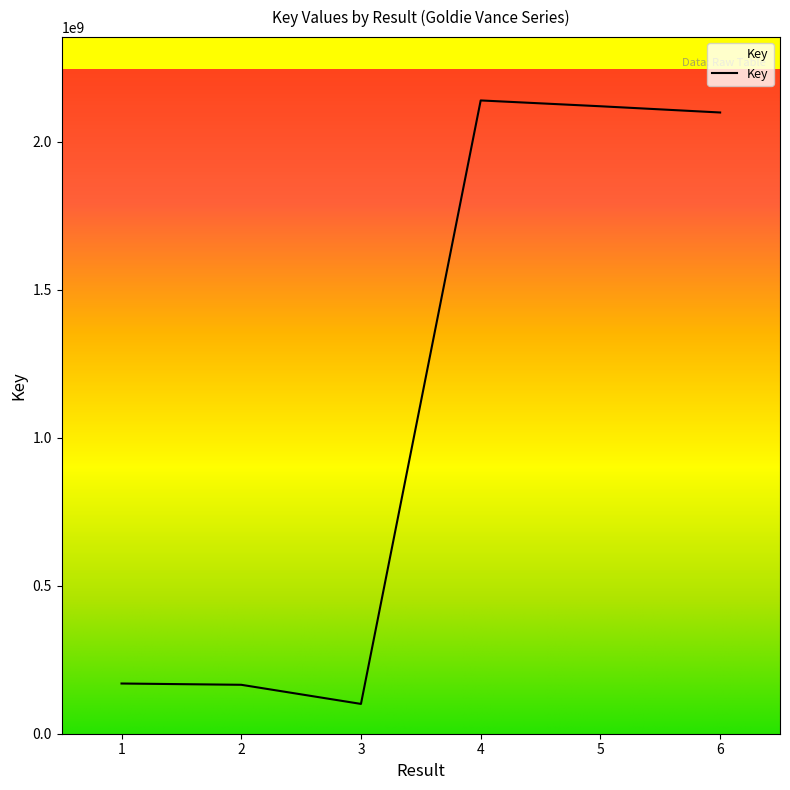

What is the change in value from 1 to 2?

-4313692